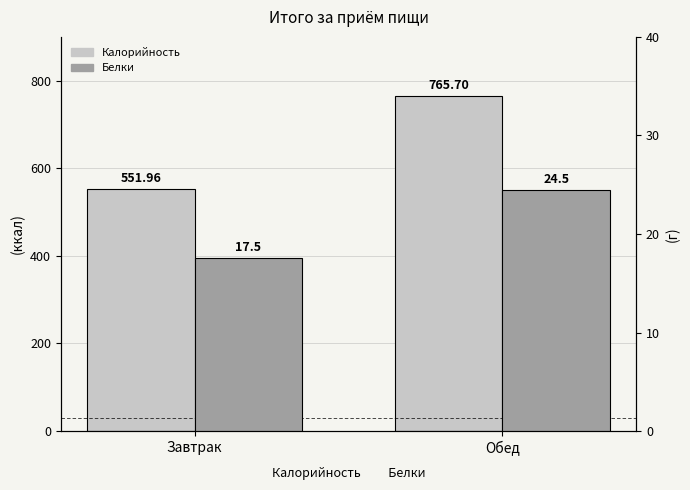

At which label does Калорийность reach its minimum?

Завтрак